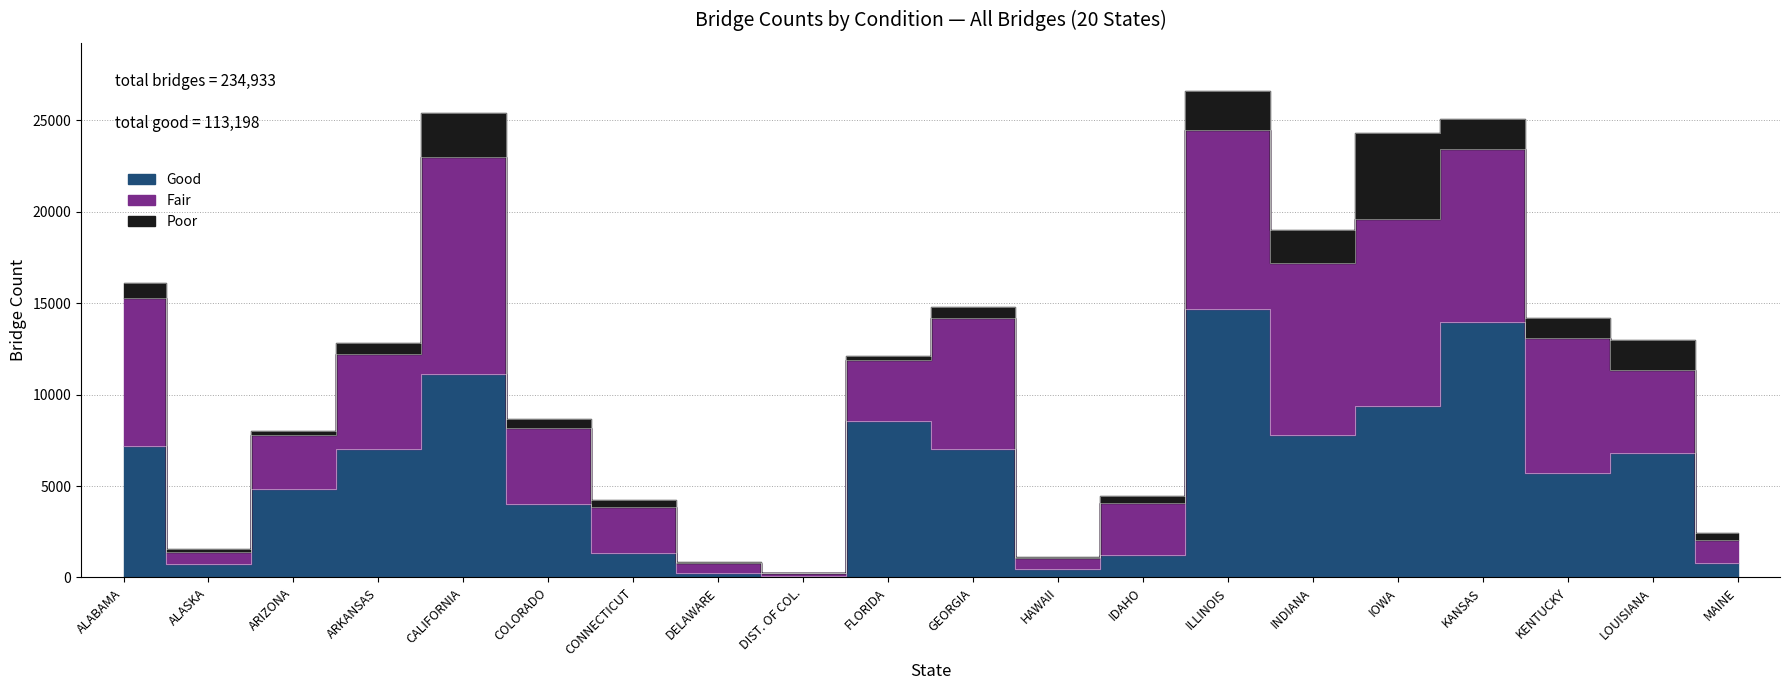

Is the value of Good at KANSAS greater than the value of Fair at ILLINOIS?

Yes